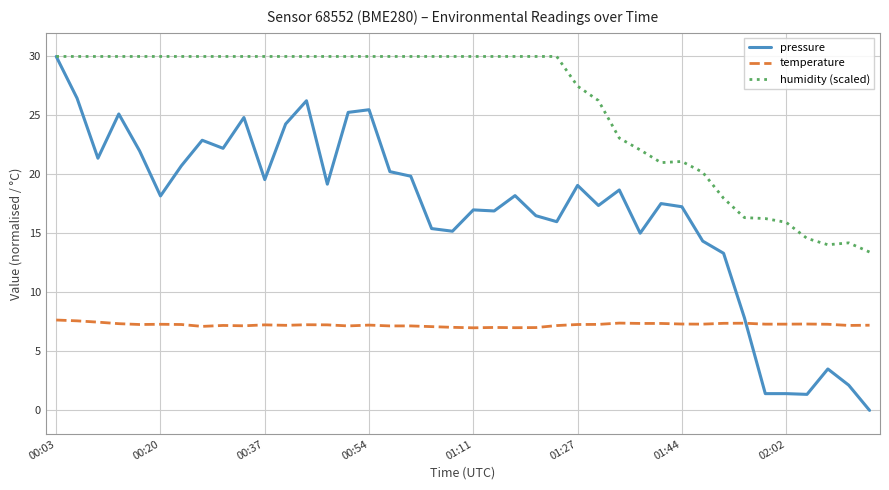

Which series has the widest spread of values?

pressure